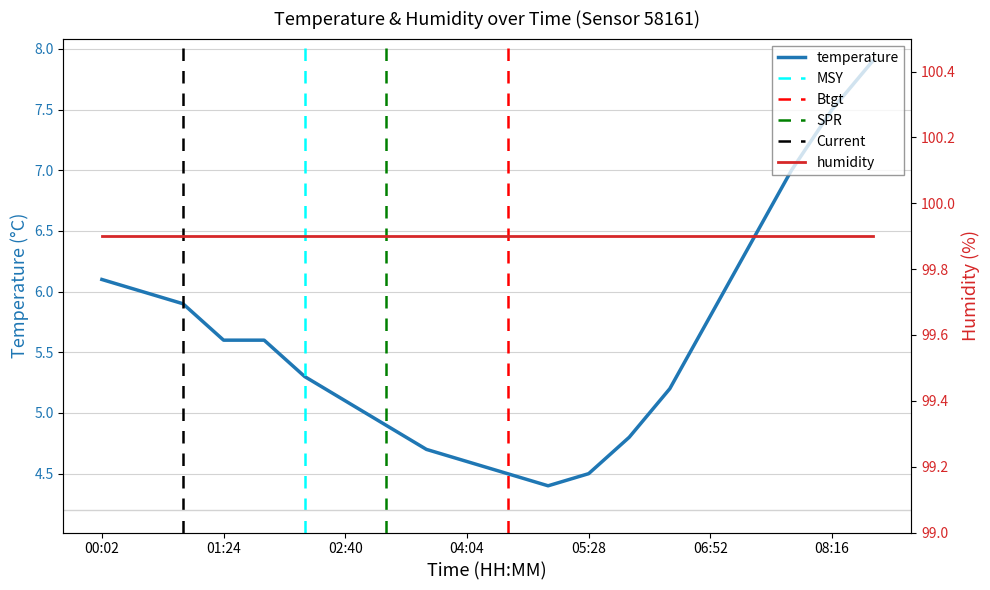

The value at 00:56 is 1.8. True or false?

False